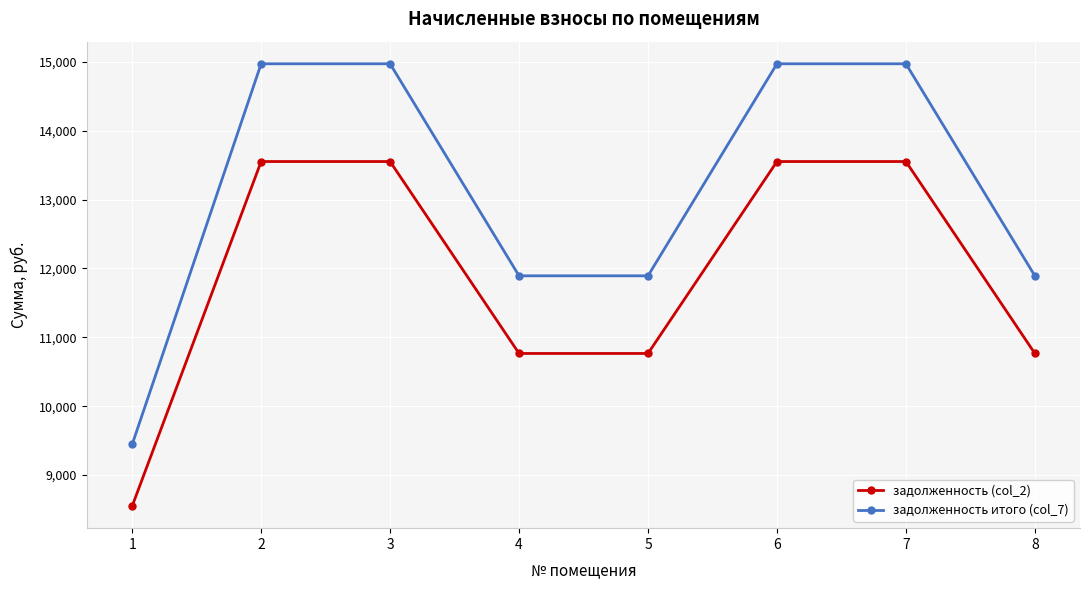

What is the value of the задолженность (col_2) point at the 6th from the left?

13552.3